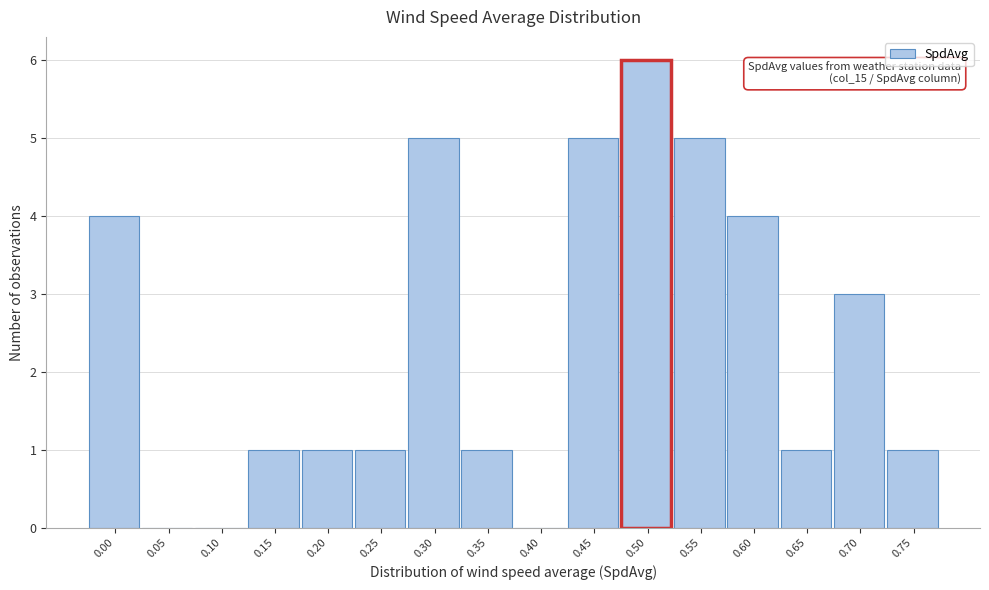

Reading left to right, transcribe all the data shown in this chart.

0.00=4	0.05=0	0.10=0	0.15=1	0.20=1	0.25=1	0.30=5	0.35=1	0.40=0	0.45=5	0.50=6	0.55=5	0.60=4	0.65=1	0.70=3	0.75=1